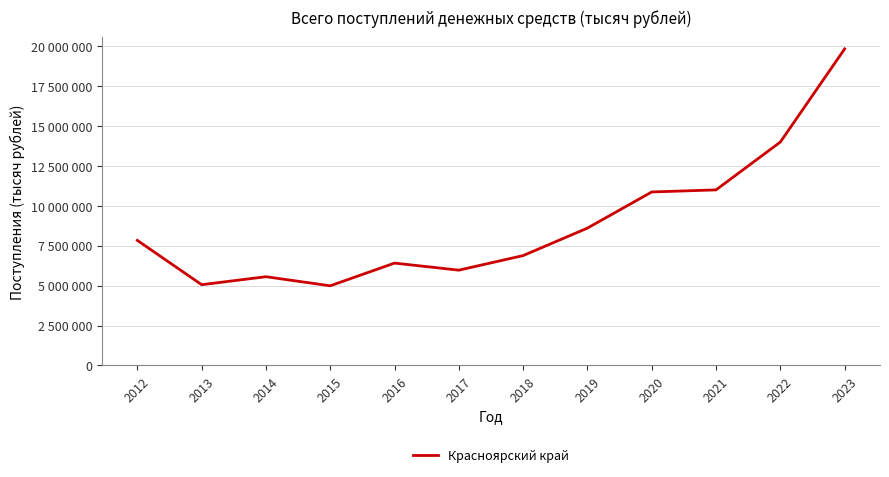

Which has a higher value, 2013 or 2017?

2017